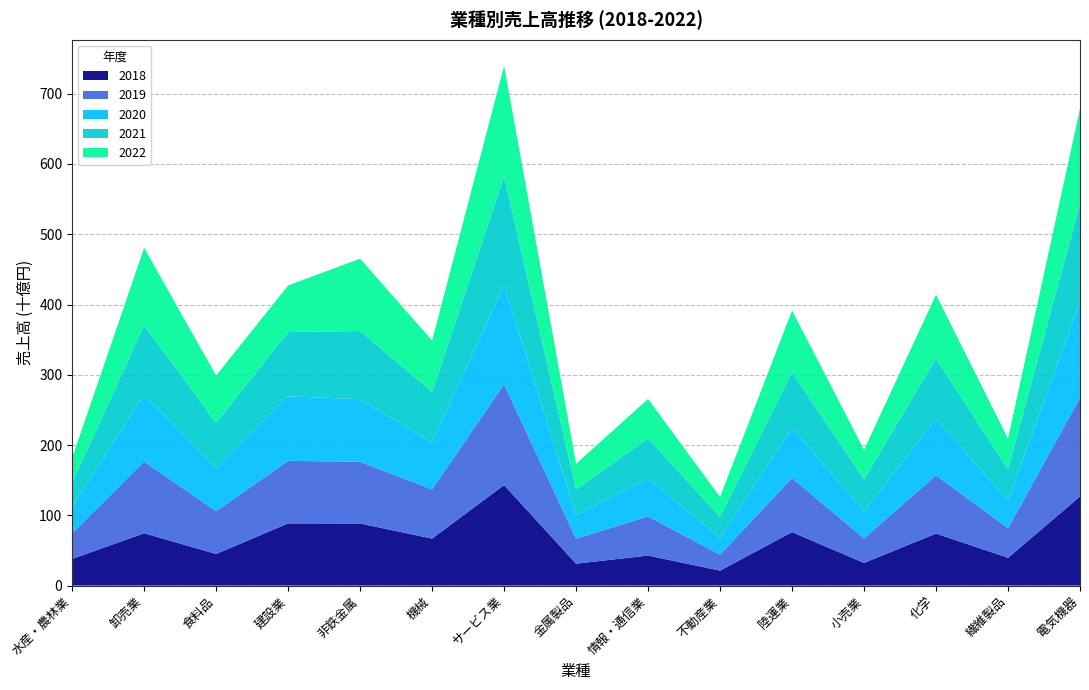

Reading left to right, extract all data points from this chart.

2018: 37975761300	74467171424	44997540525	88537364032	88393982500	66873363230	143030563476	31182819422	42727679420	21295631553	76098525855	32247876878	74013243315	39544047120	126743123979
2019: 36554250200	101993598943	60994956549	89018168975	87839148294	70072091342	143452061952	35657810363	55742212156	22762086622	77073844952	34939607706	83022142332	42146768837	140646268623
2020: 37887197300	95362075866	60715272309	91834957506	89111589676	67246049293	141373980885	33594159231	53835323285	24040572374	71271473302	38756872939	80209992957	39685821340	136859952231
2021: 33952023364	98854478012	64883453226	91460374006	96984410971	71499931236	154983774431	36498667859	57367172415	29809603030	79615991698	45318040673	86172029896	44513377580	139683961840
2022: 35513436636	110129792335	67403510288	66402351399	102921487706	73160775639	157036181320	36487037870	55949531907	28380102759	87551715656	42078750881	90650163451	43378214500	135092274660